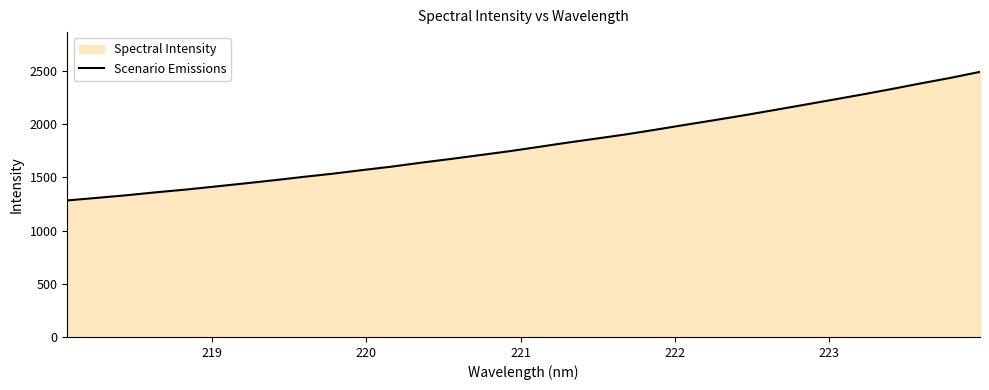

What is the difference between the maximum and minimum values?

1207.4